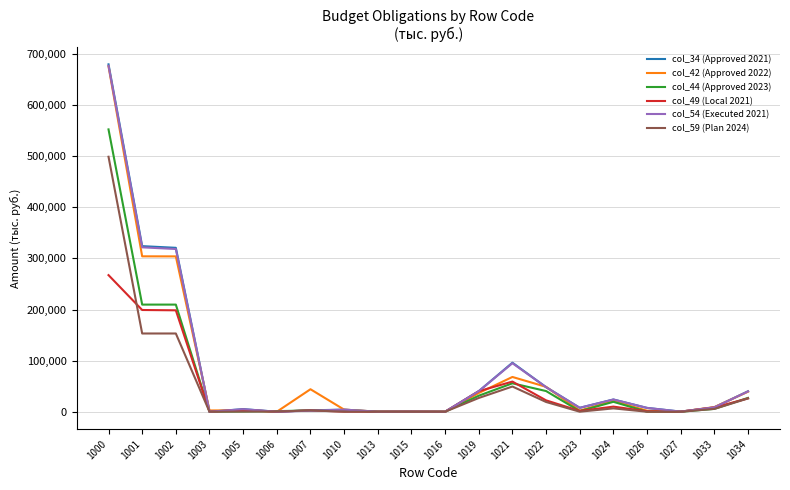

What are all the series names shown in the legend?

col_34 (Approved 2021), col_42 (Approved 2022), col_44 (Approved 2023), col_49 (Local 2021), col_54 (Executed 2021), col_59 (Plan 2024)